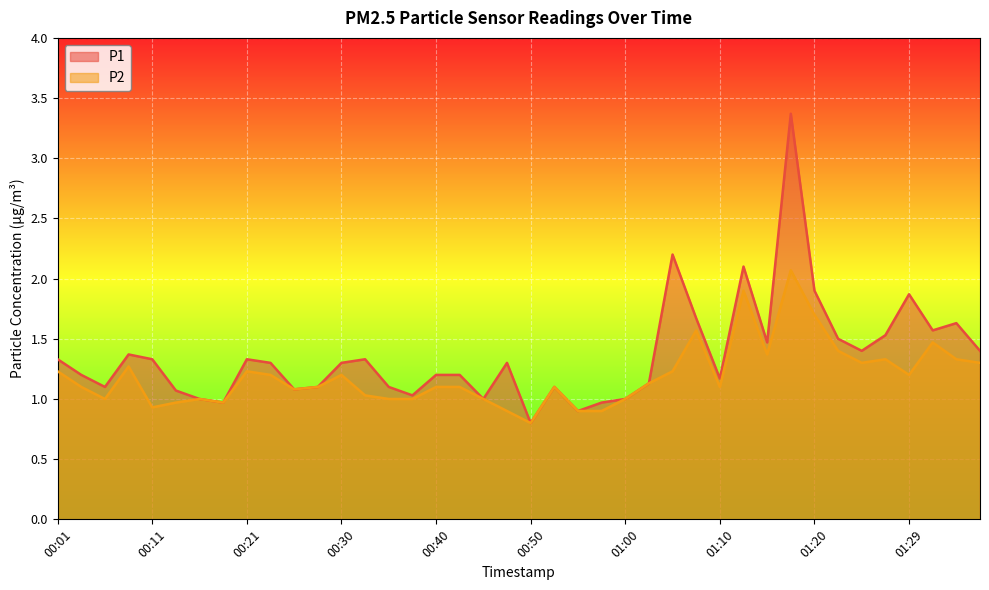

Which label corresponds to the largest value in the chart?

01:17